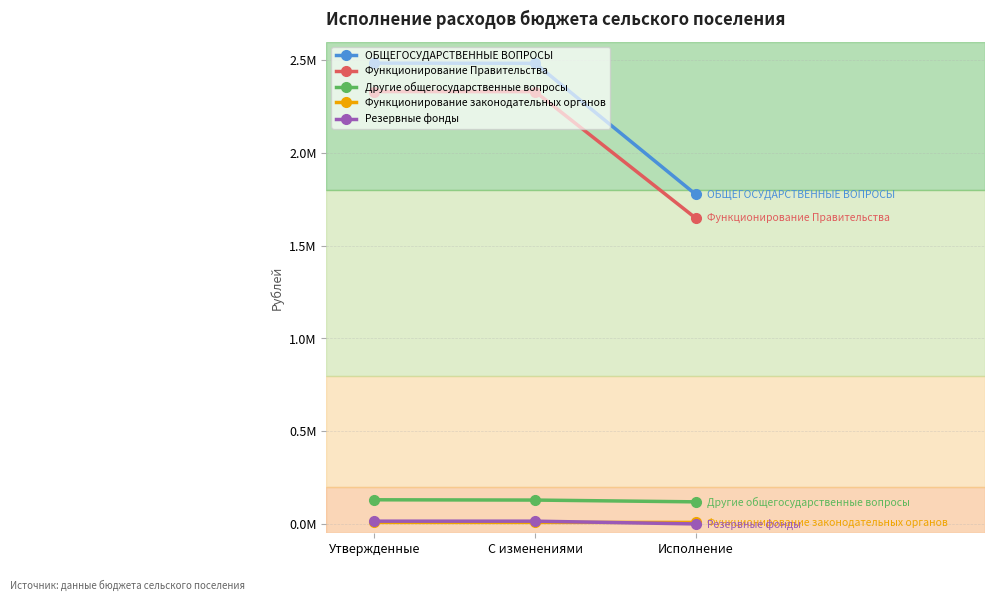

What is the maximum value for Другие общегосударственные вопросы?

130277.0